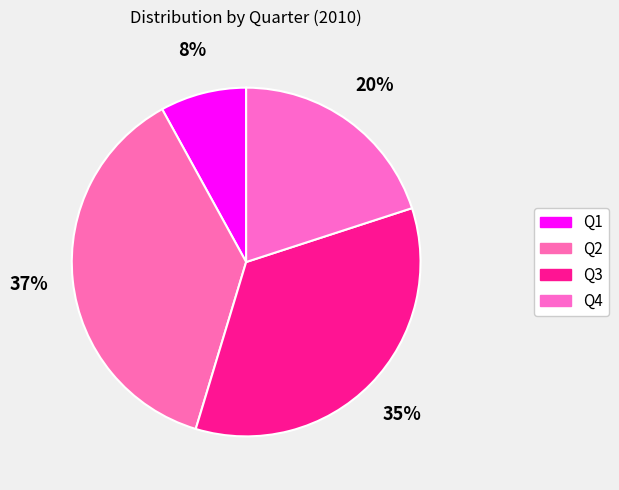

Count the number of slices in the pie.

4